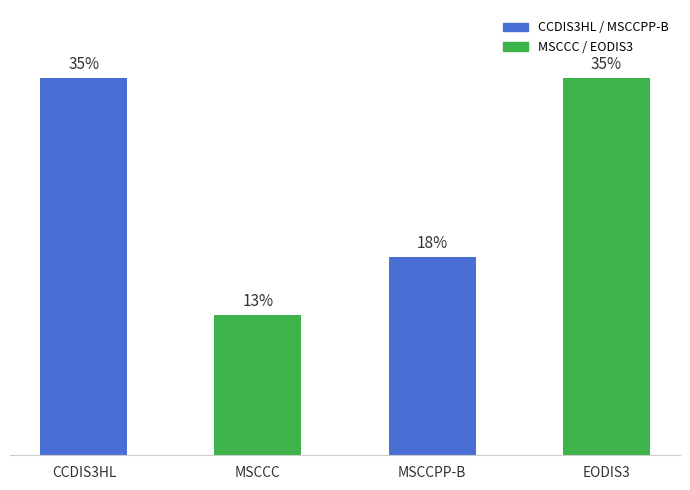

The chart shows a value of 24.5 at MSCCC. True or false?

False